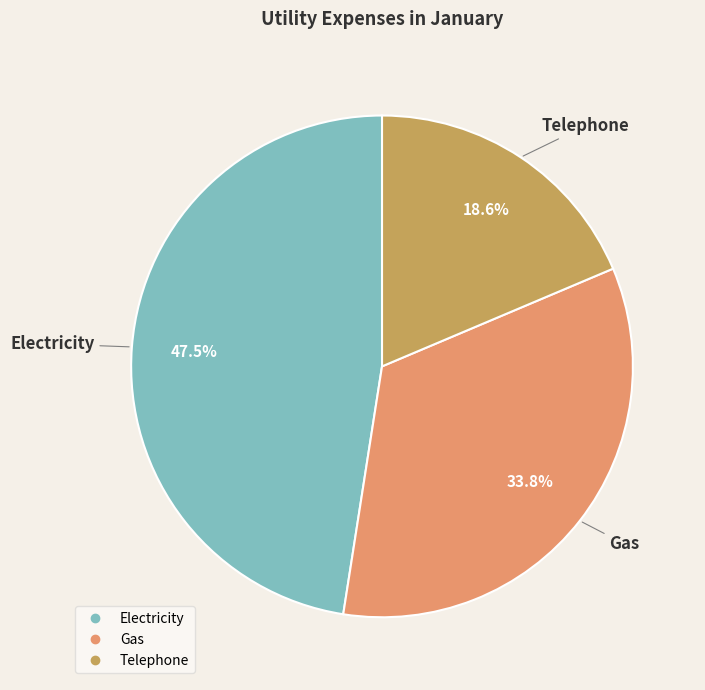

To the nearest percent, what is the combined percentage of Electricity and Telephone?

66%